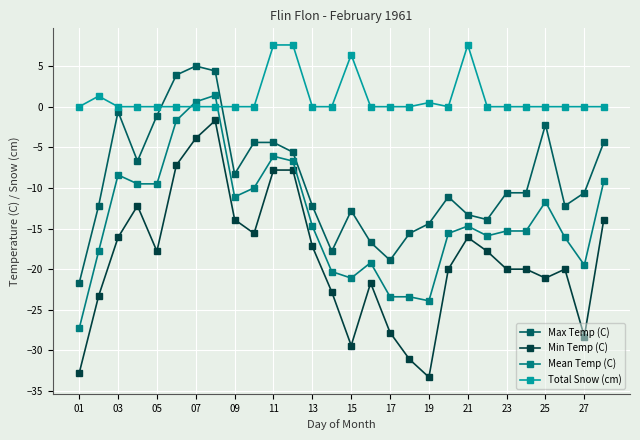

How many values in Max Temp (C) are below zero?

25